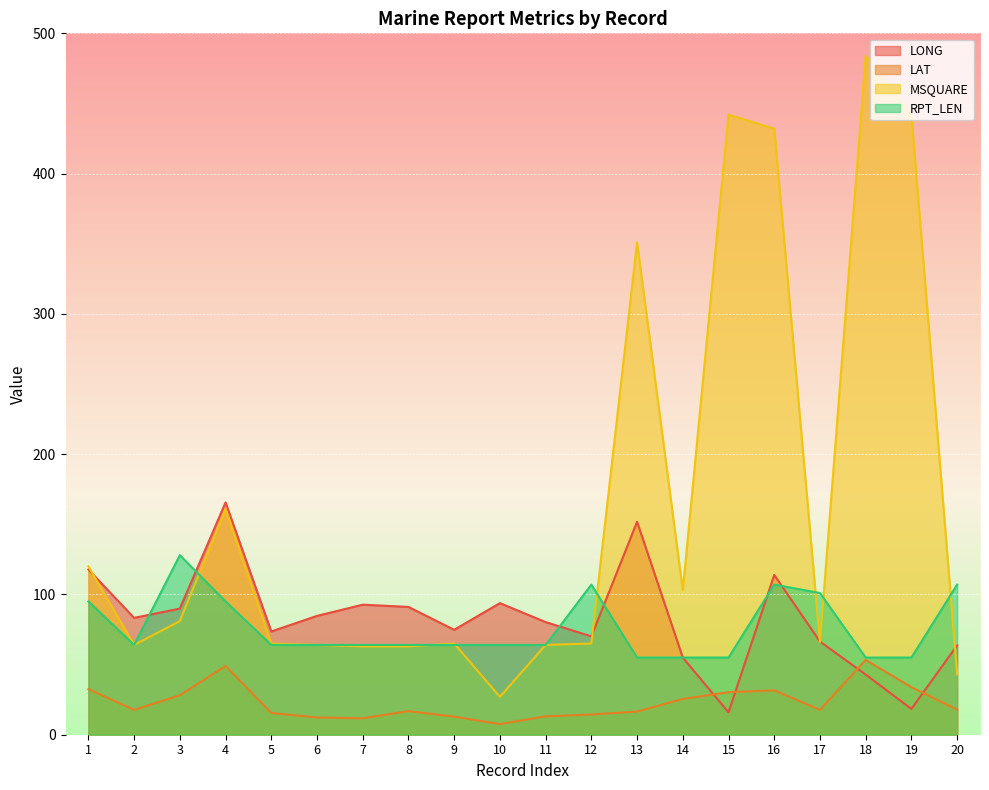

Which series has the largest total across all categories?

MSQUARE